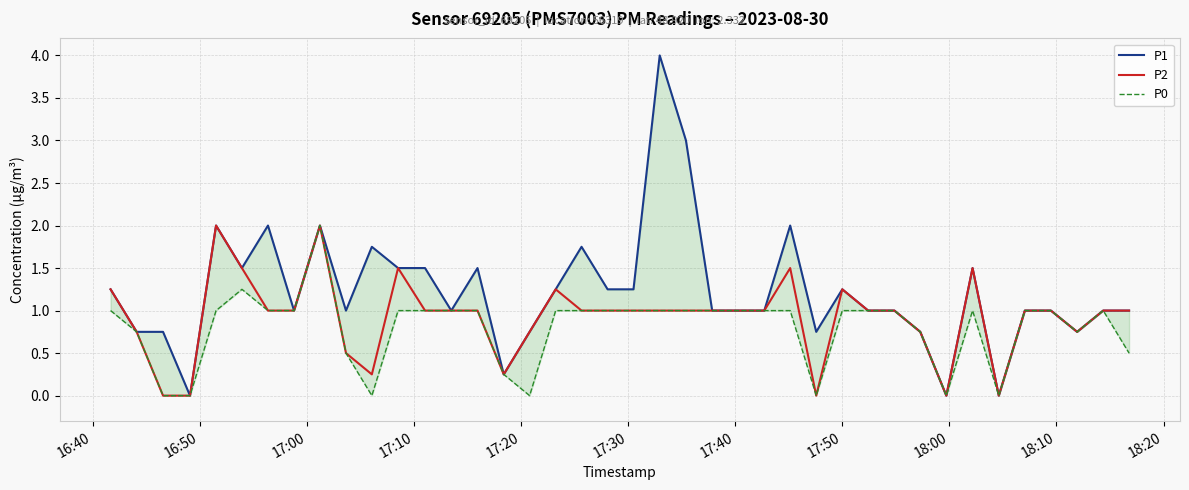

What is the value of the P2 point at the 29th from the left?

1.2